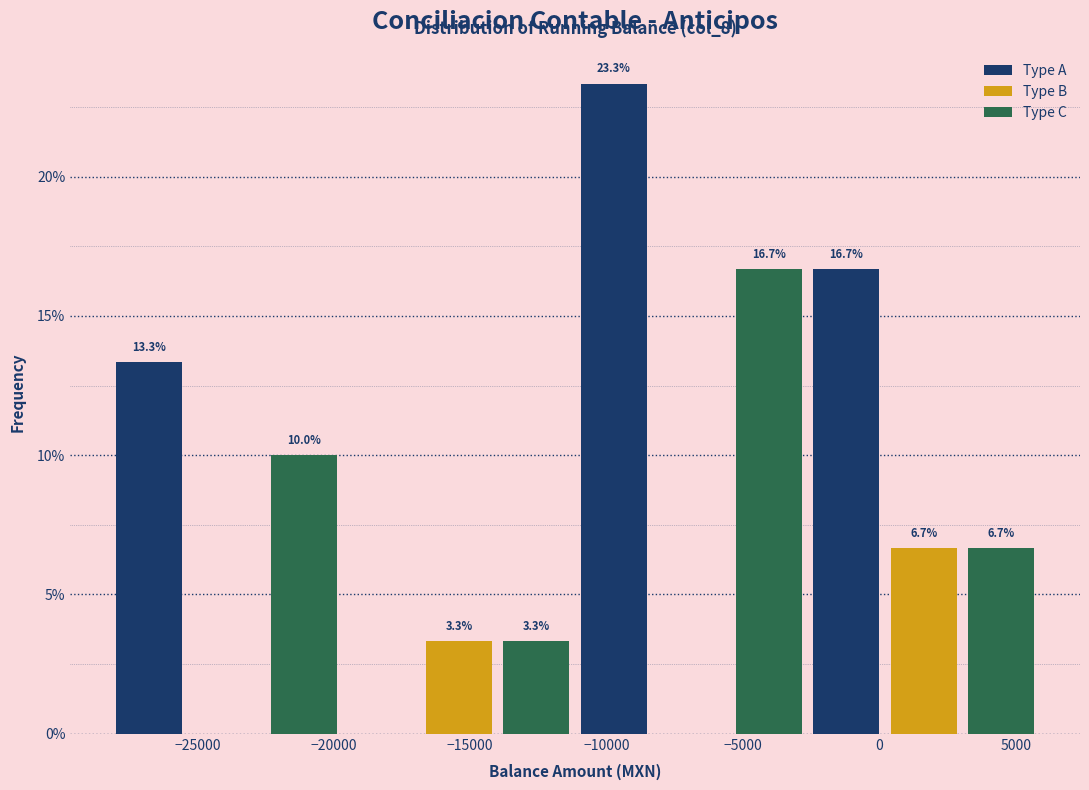

Which range on the x-axis has the tallest bar?

-11000 to -8500